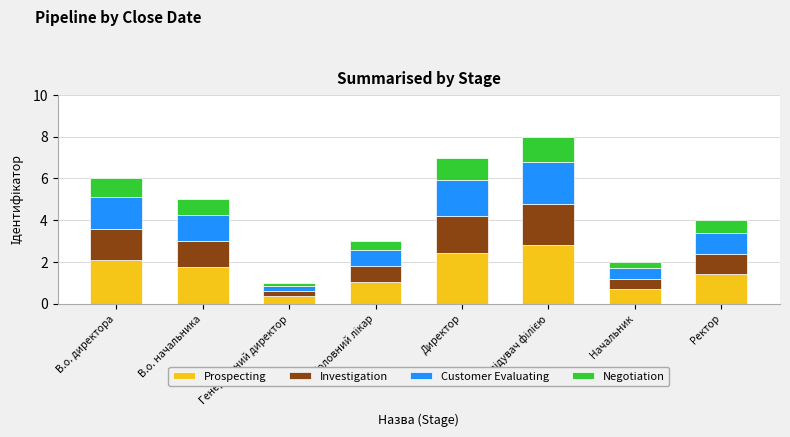

The value of Prospecting at В.о. начальника is 0.9. True or false?

False